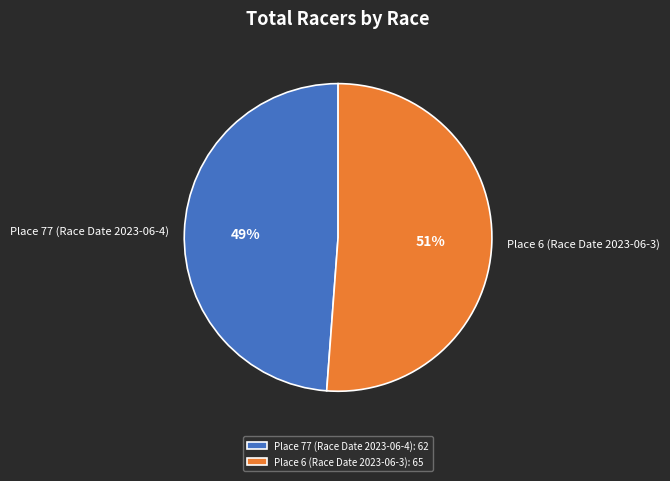

The Place 6 (Race Date 2023-06-3) slice represents 44% of the pie. True or false?

False